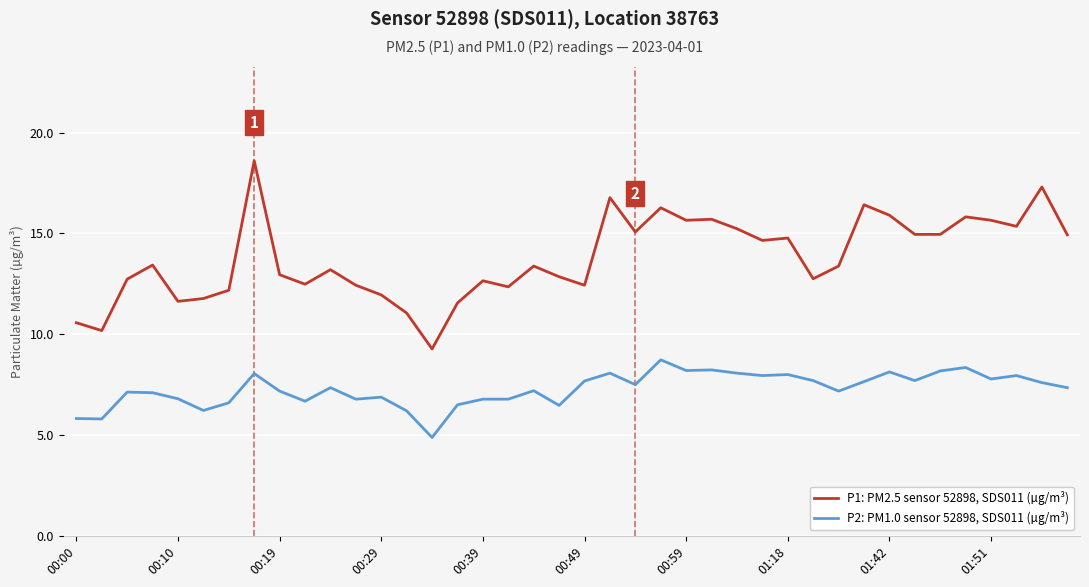

Which series has the largest total across all categories?

P1: PM2.5 sensor 52898, SDS011 (µg/m³)